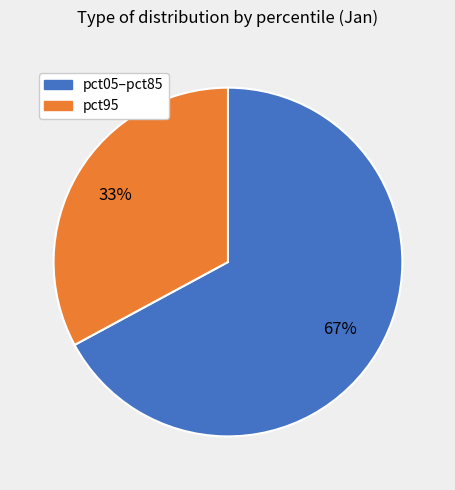

Is there any slice that represents more than half of the pie?

Yes